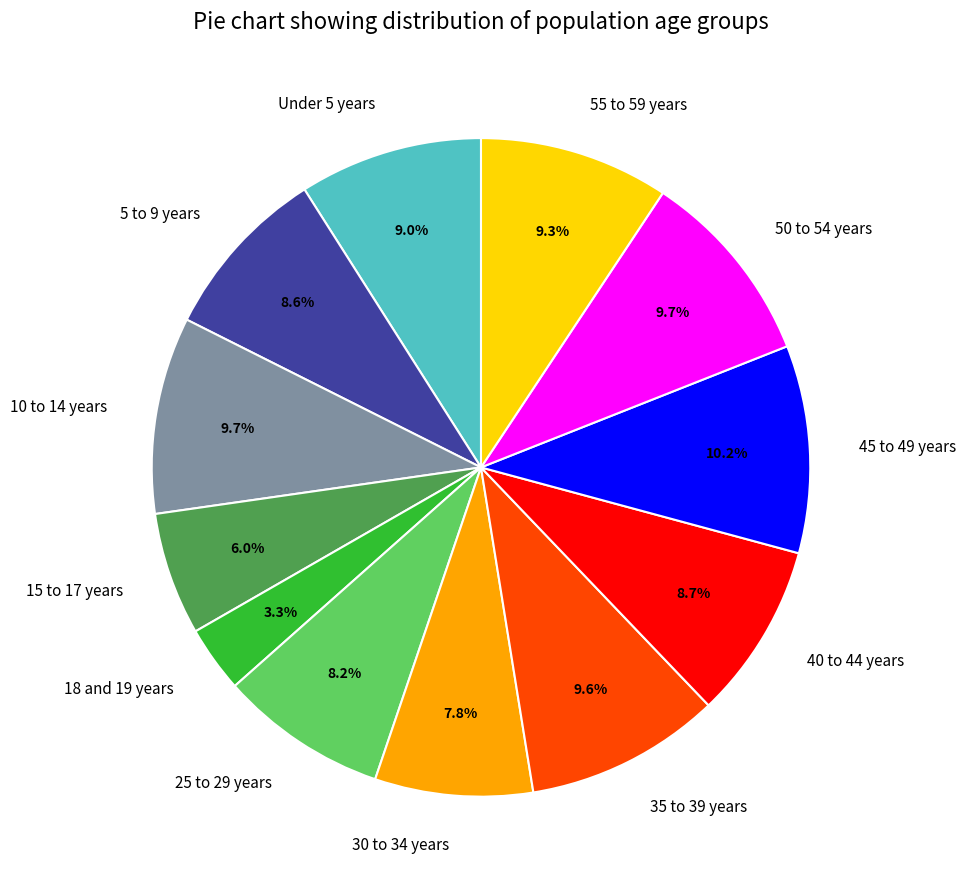

Which slice is the largest?

45 to 49 years